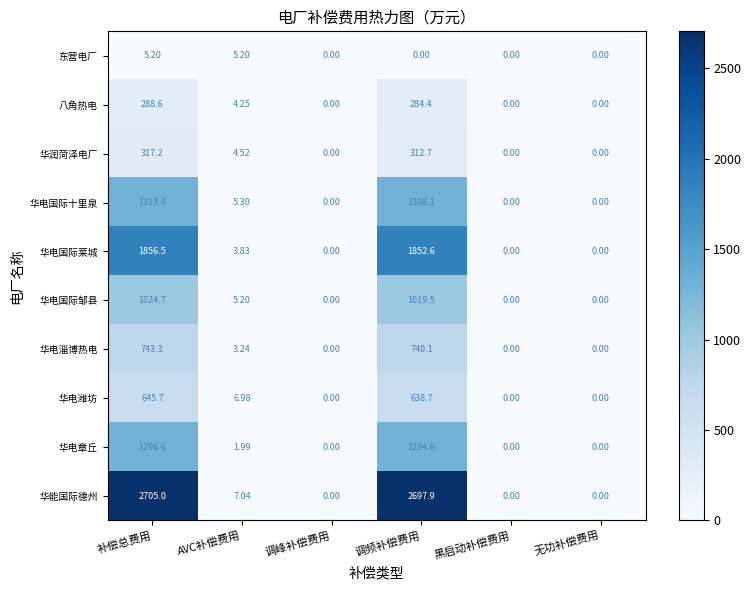

What is the greatest value displayed?

2705.0